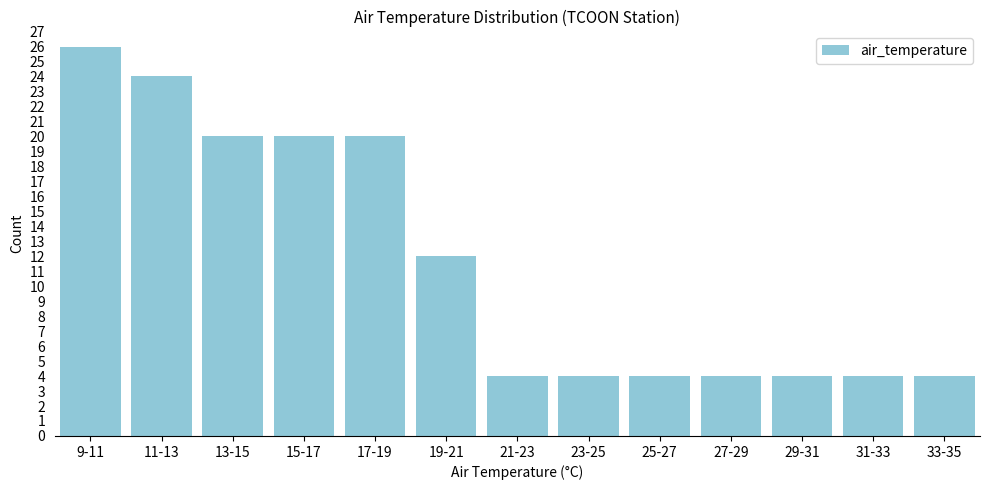

Reading left to right, transcribe all the data shown in this chart.

26	24	20	20	20	12	4	4	4	4	4	4	4